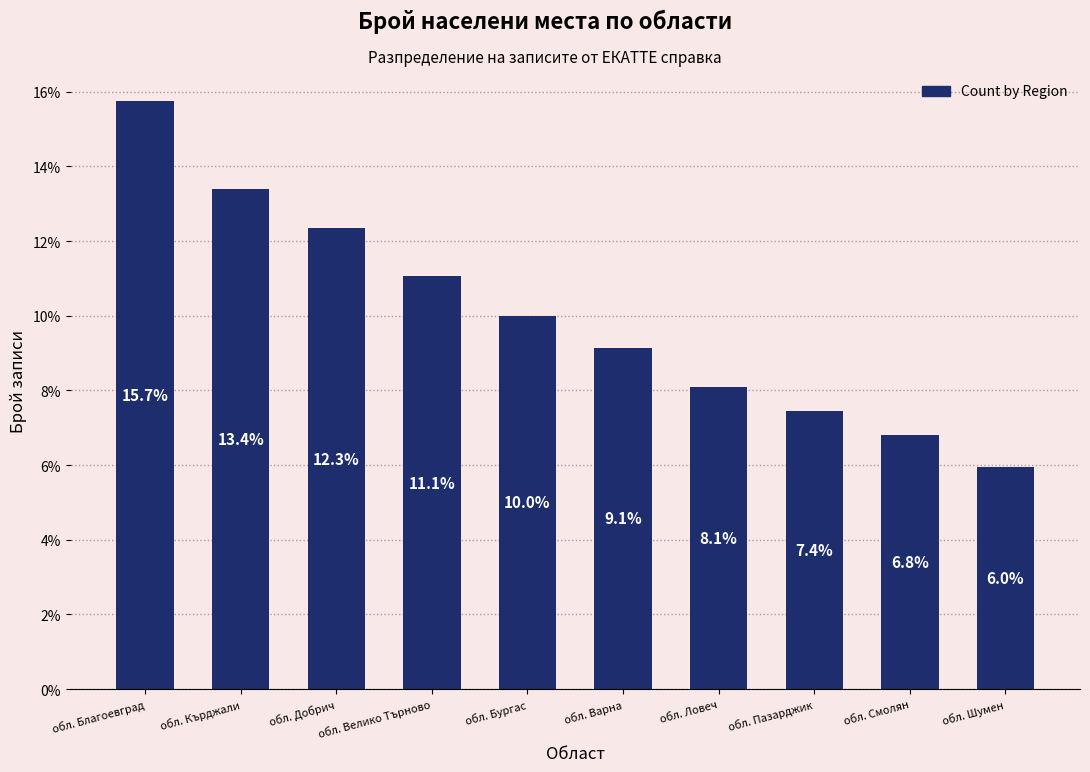

Rank the categories by value from lowest to highest.

обл. Шумен, обл. Смолян, обл. Пазарджик, обл. Ловеч, обл. Варна, обл. Бургас, обл. Велико Търново, обл. Добрич, обл. Кърджали, обл. Благоевград